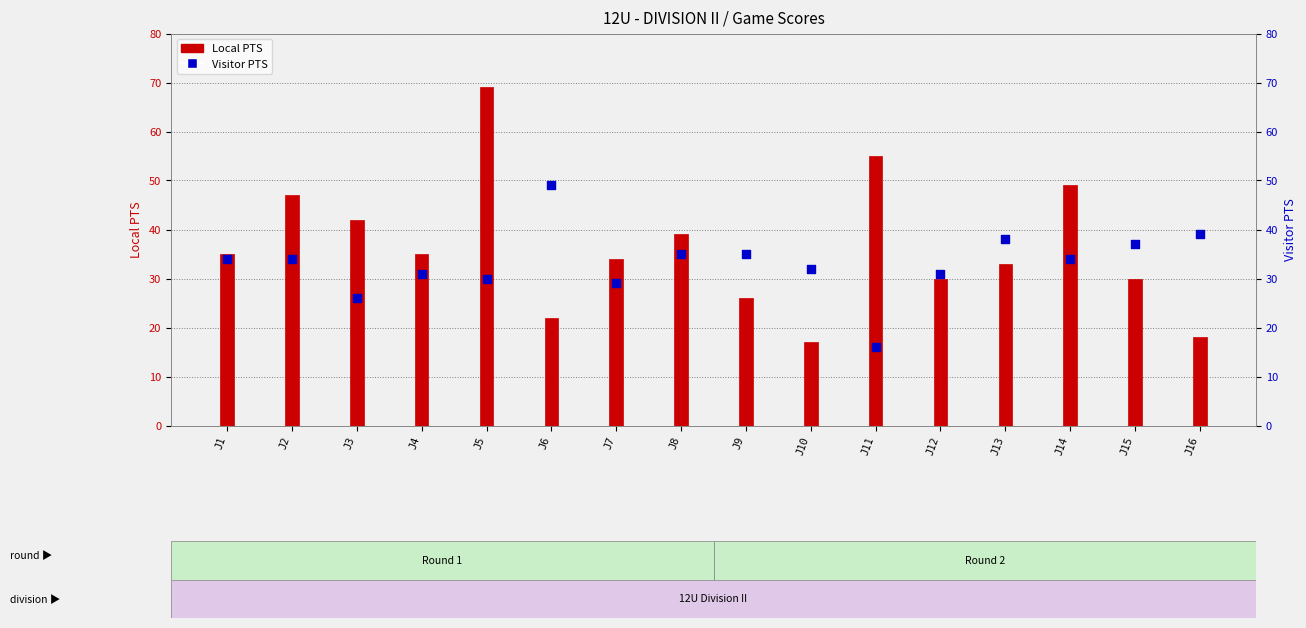

At which category is the sum across all series the highest?

J5